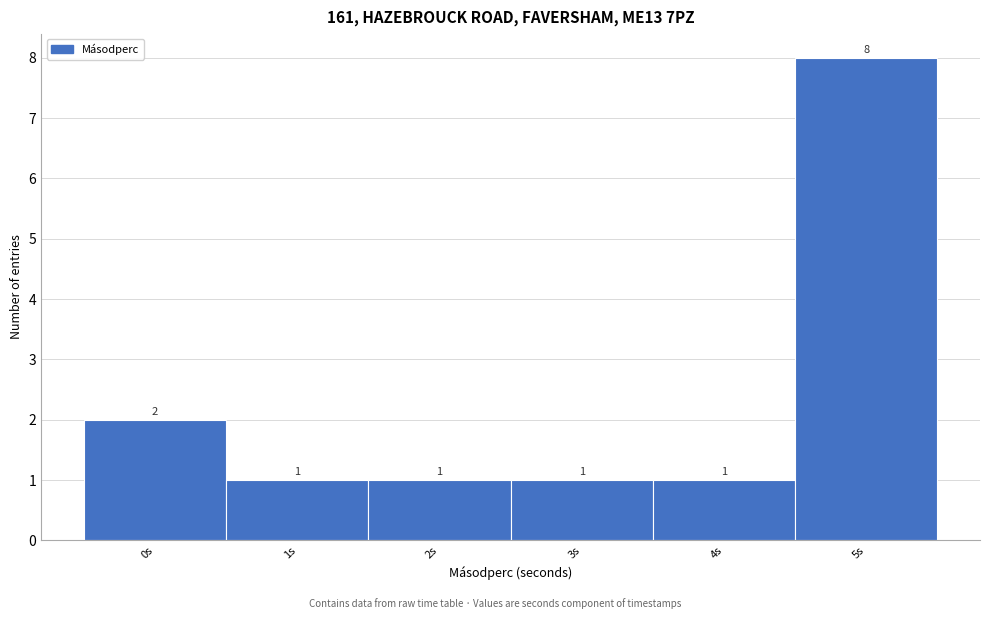

Reading right to left, transcribe all the data shown in this chart.

5s=8	4s=1	3s=1	2s=1	1s=1	0s=2